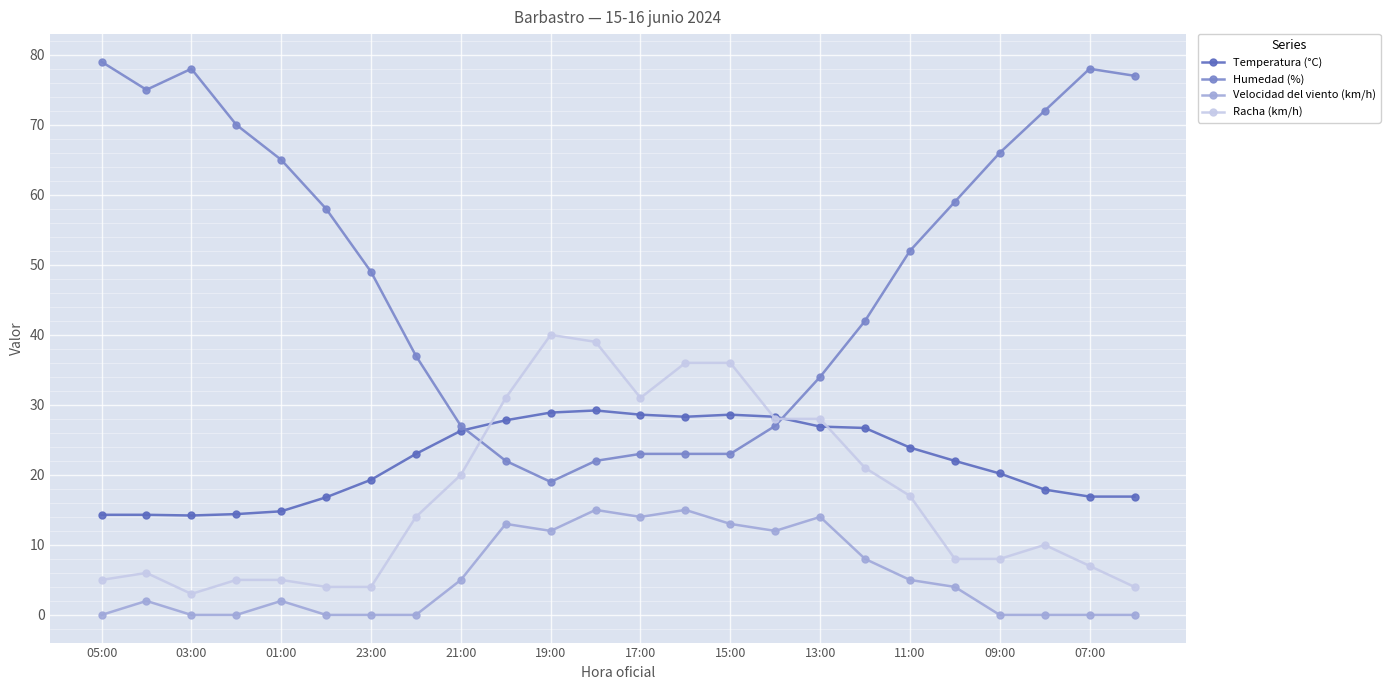

At how many categories does at least one series exceed 56?

11